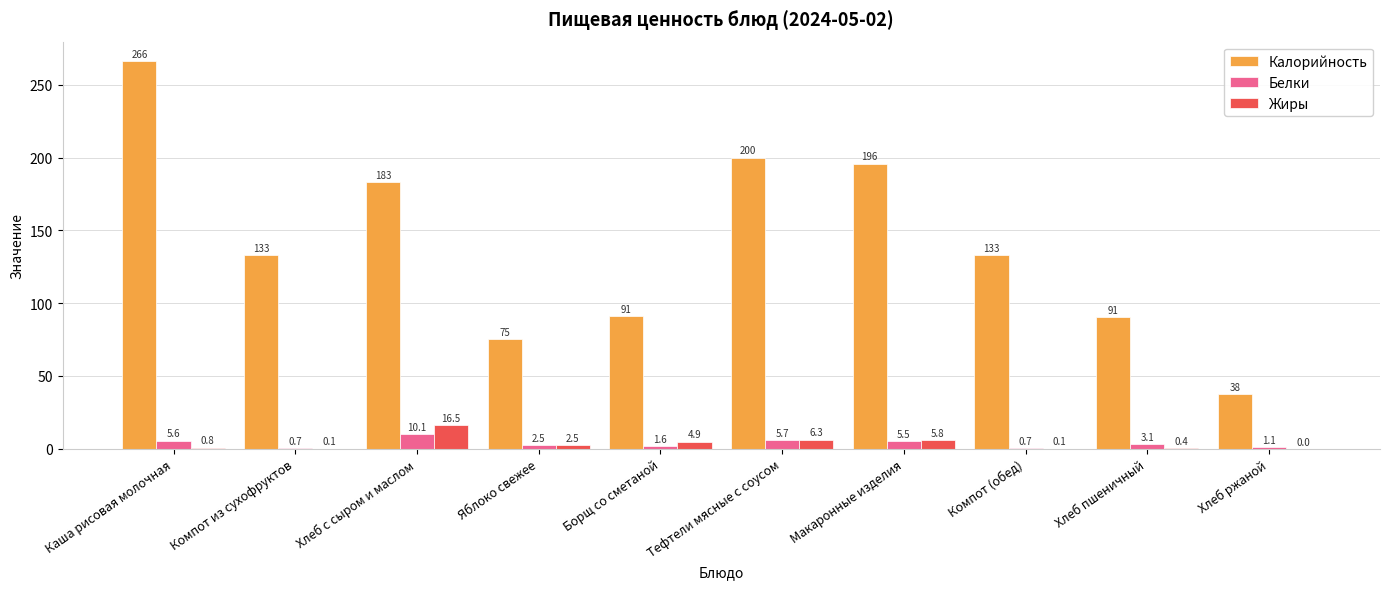

At which category is the sum across all series the highest?

Каша рисовая молочная